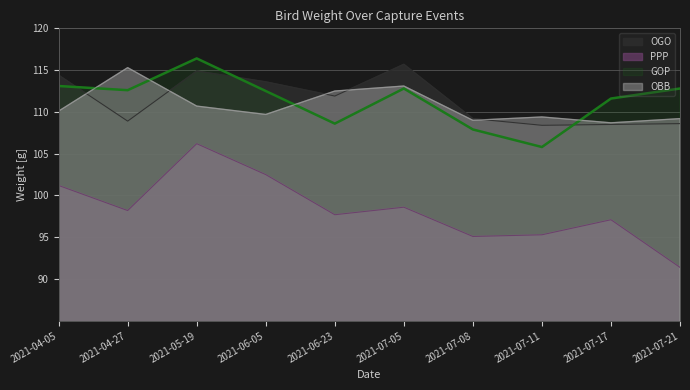

How many categories are shown in the chart?

10